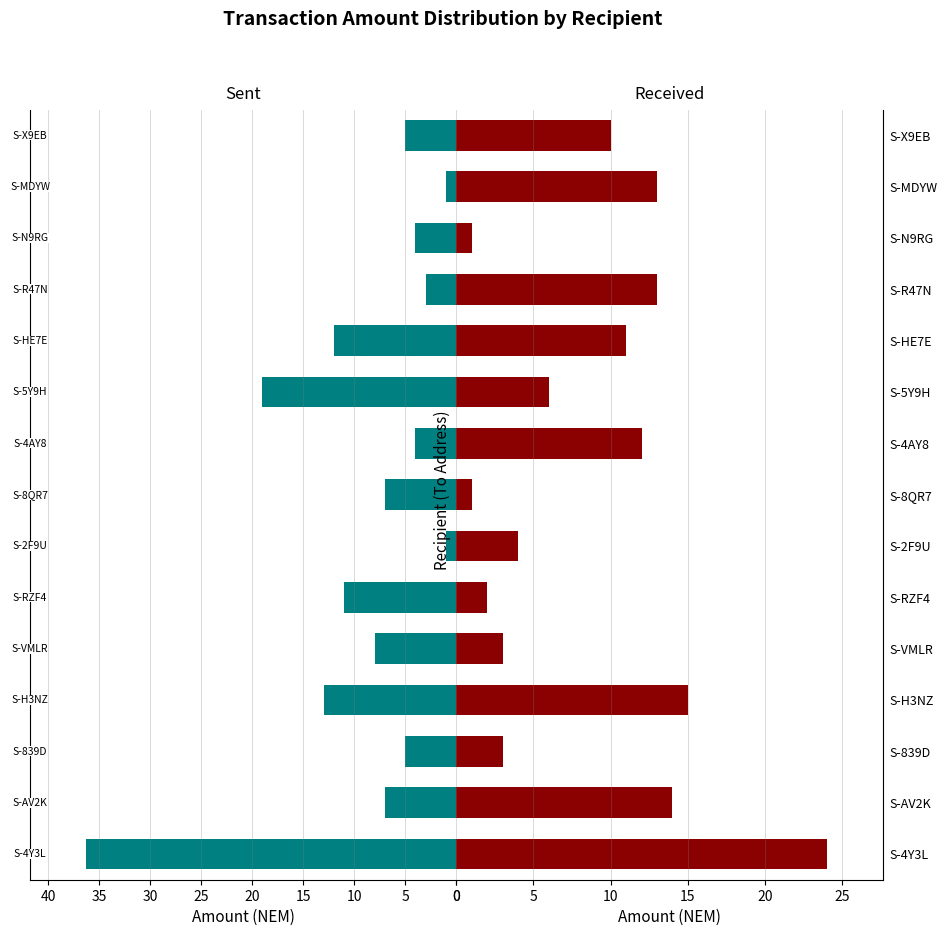

Count the number of data series in this chart.

2